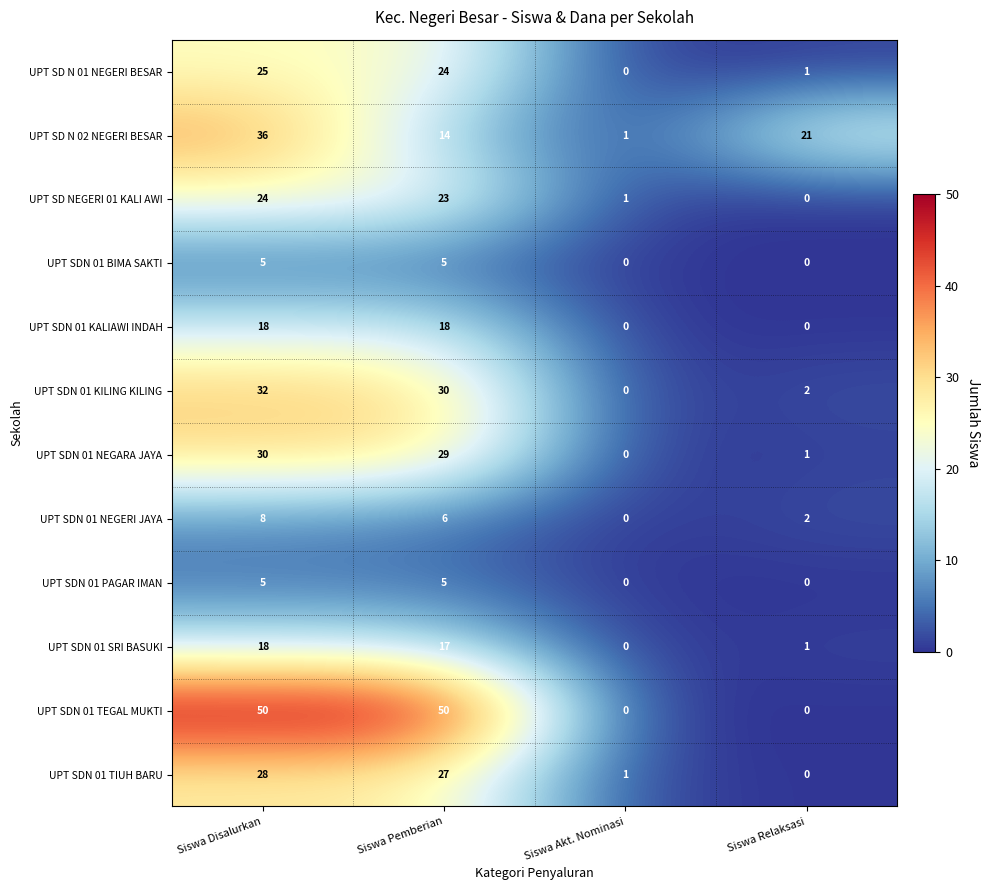

What is the difference between the maximum and minimum values in the UPT SDN 01 NEGARA JAYA series?

30